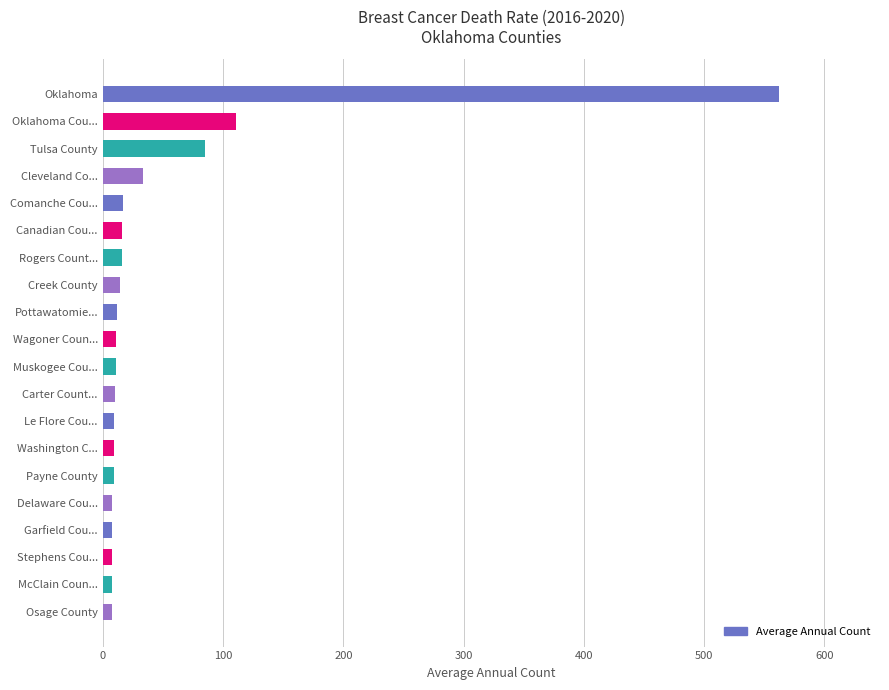

What is the label of the 10th bar from the top?

Wagoner Coun...